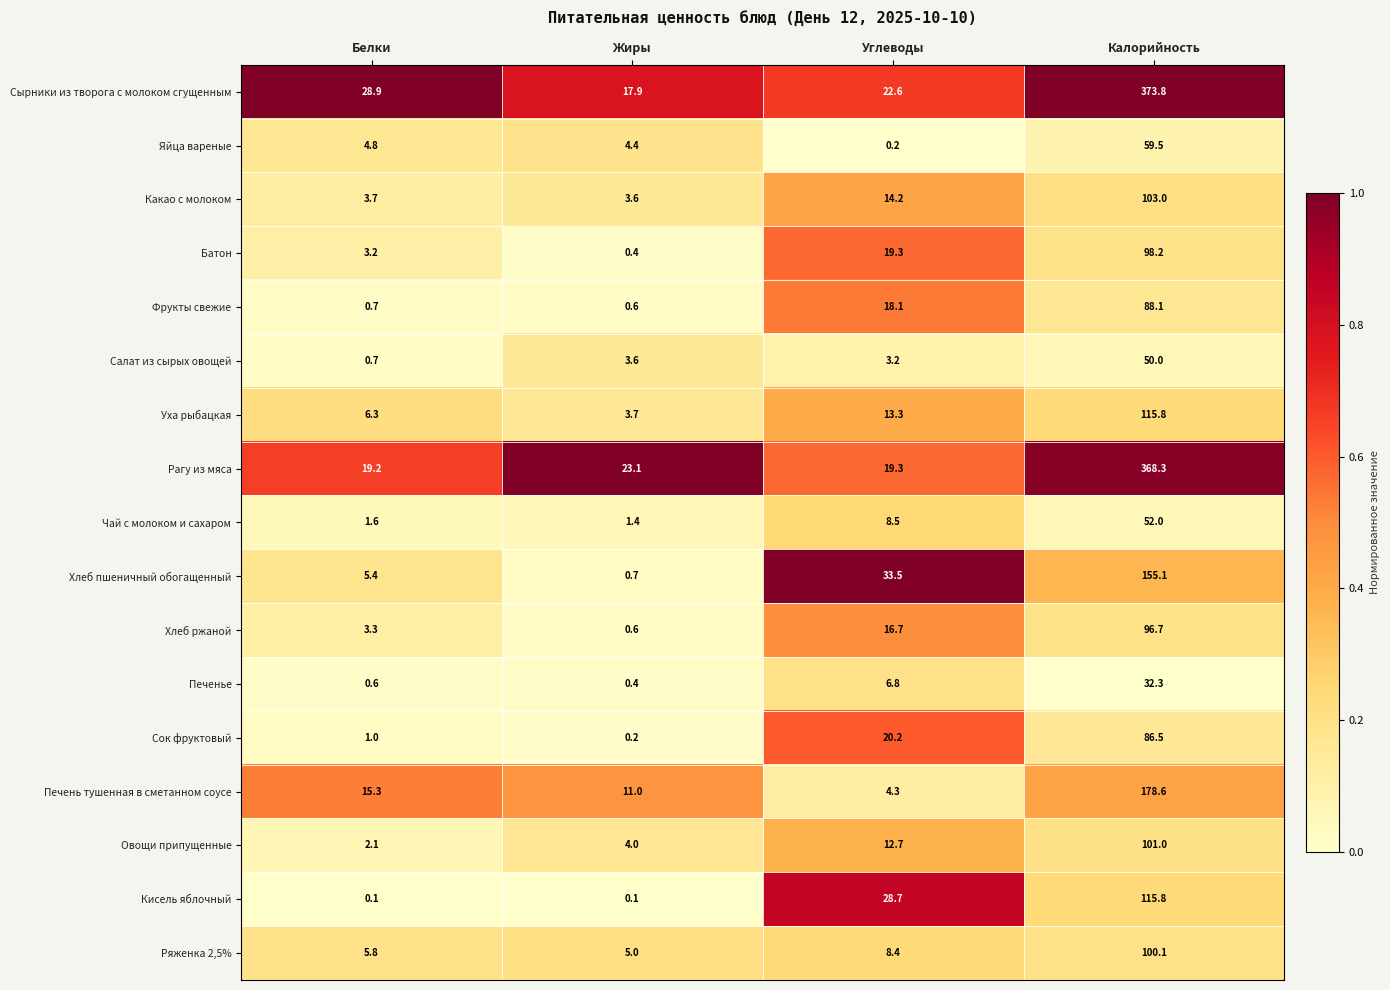

How many values in the Овощи припущенные series exceed 12?

2